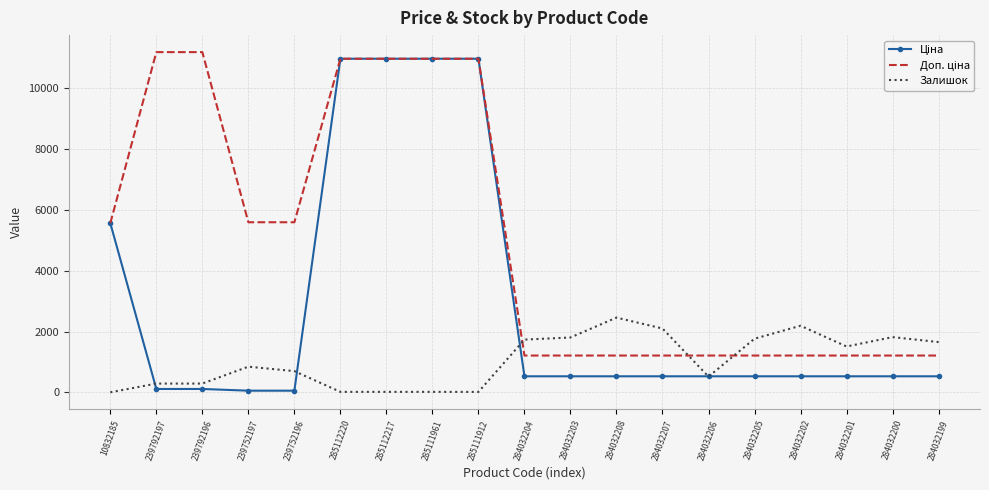

What is the total value across all series at 284032207?

3837.9